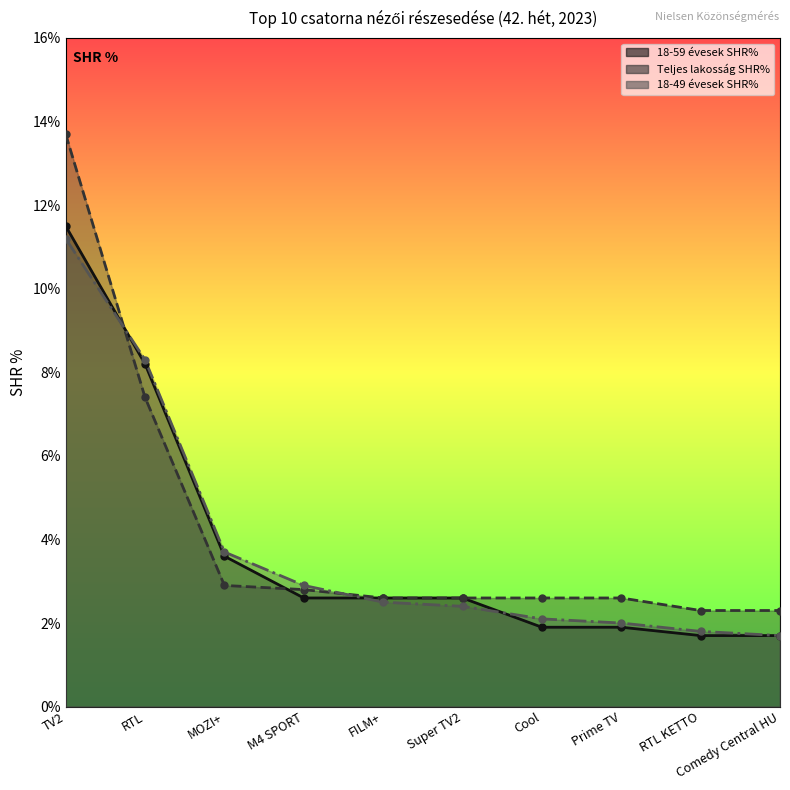

Where do 18-59 évesek SHR% and Teljes lakosság SHR% first cross each other?

TV2 and RTL